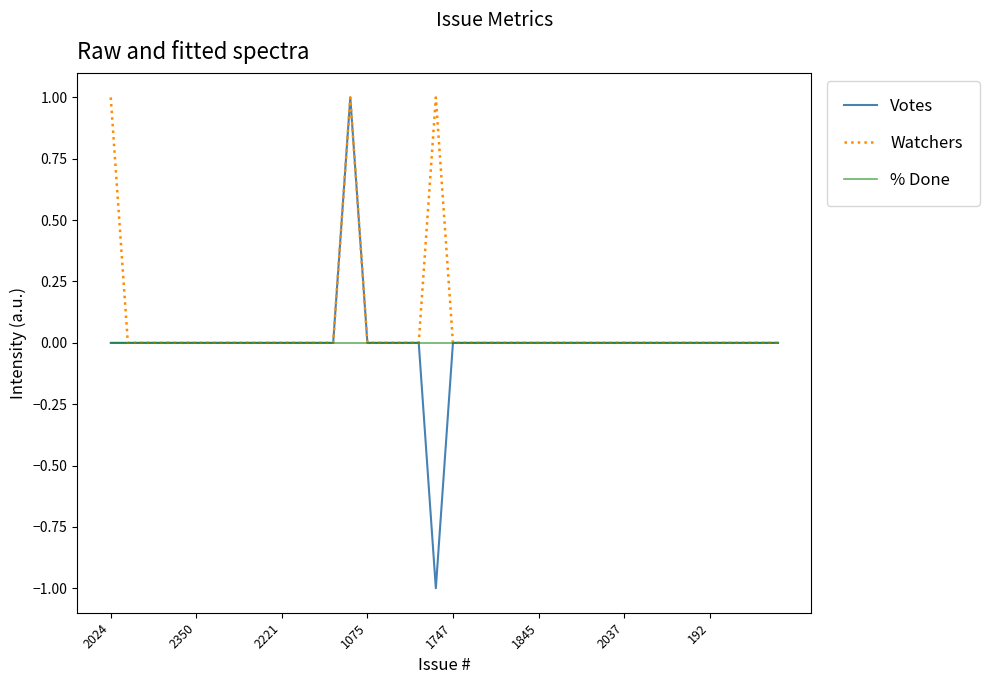

Which series has the widest spread of values?

Votes